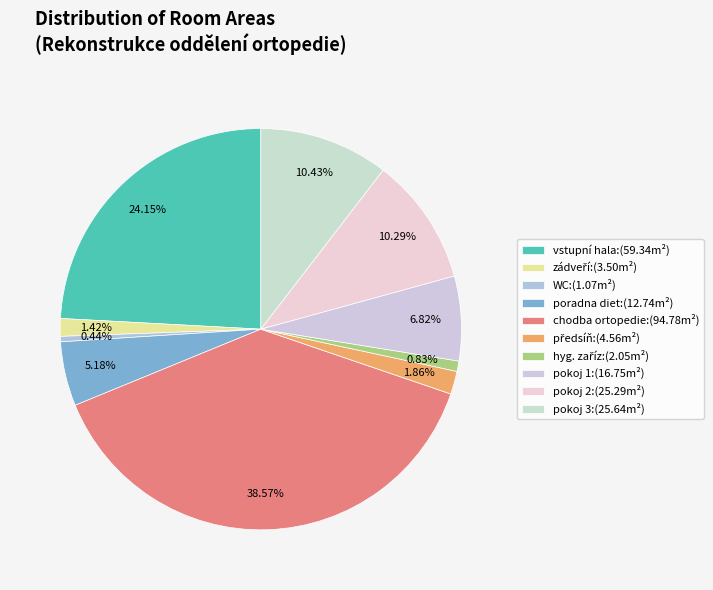

How many slices are in this pie chart?

10